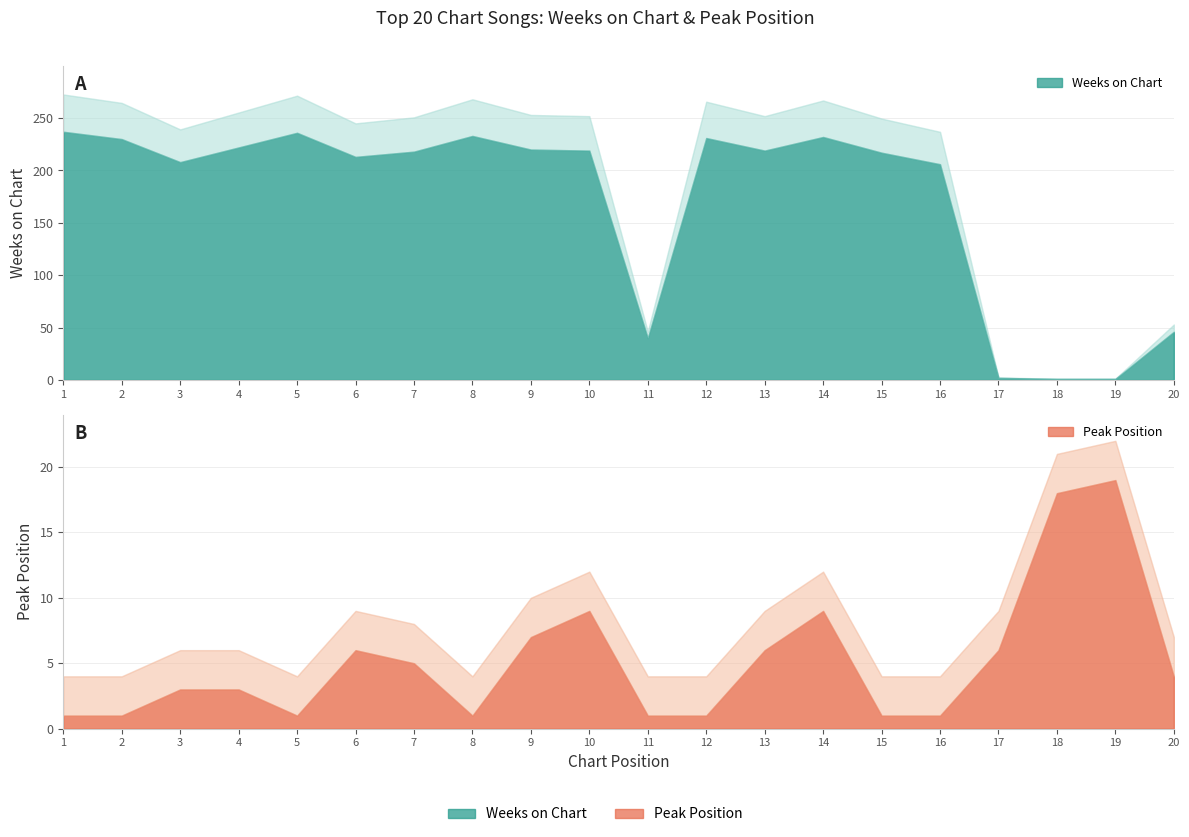

Reading left to right, extract all data points from this chart.

237	230	208	222	236	213	218	233	220	219	40	231	219	232	217	206	2	1	1	46